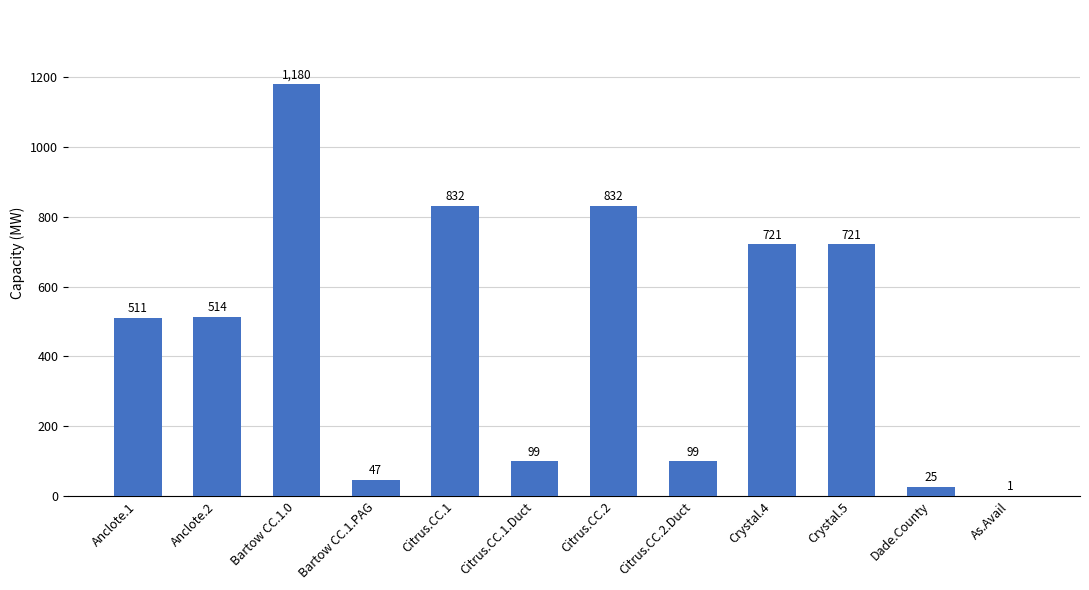

What is the ratio of the value at Anclote.1 to the value at Crystal.4?

0.7